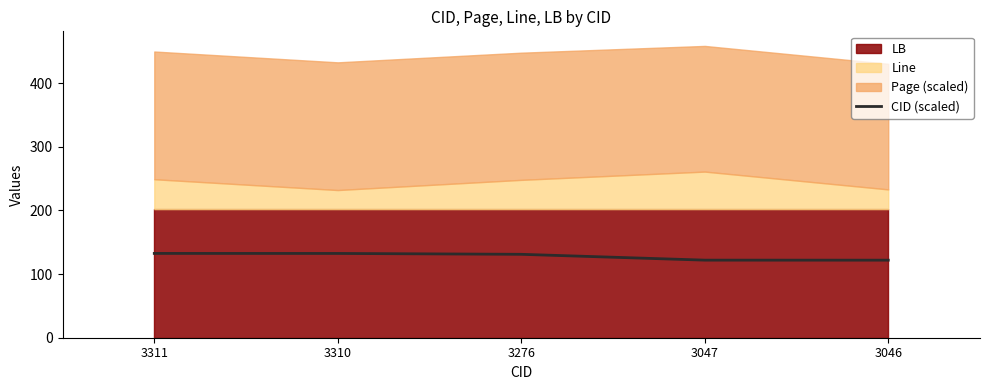

The value of CID (scaled) at 3046 is 121.8. True or false?

True